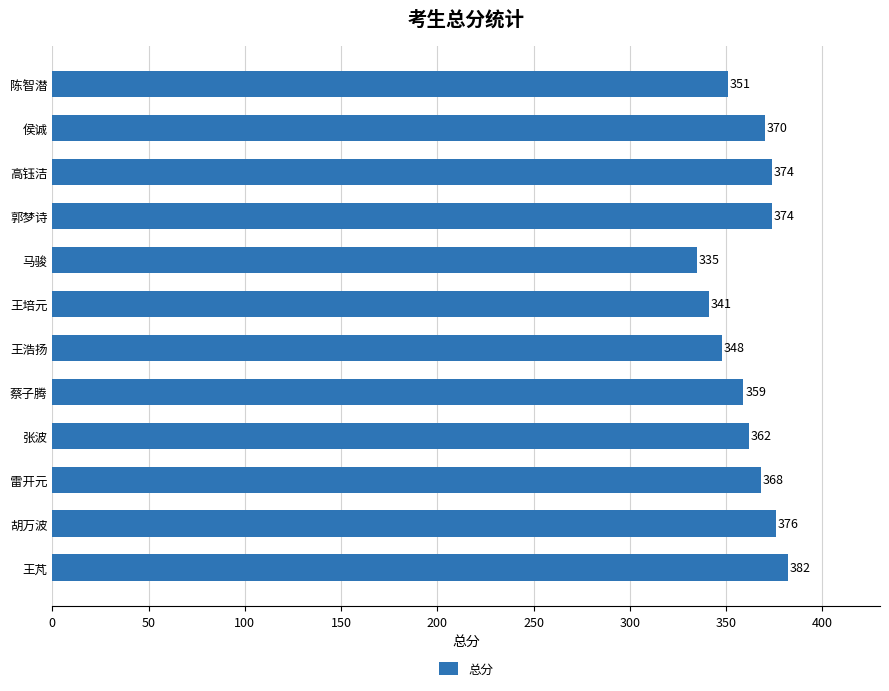

Are the bars grouped side by side (vs. stacked)?

No